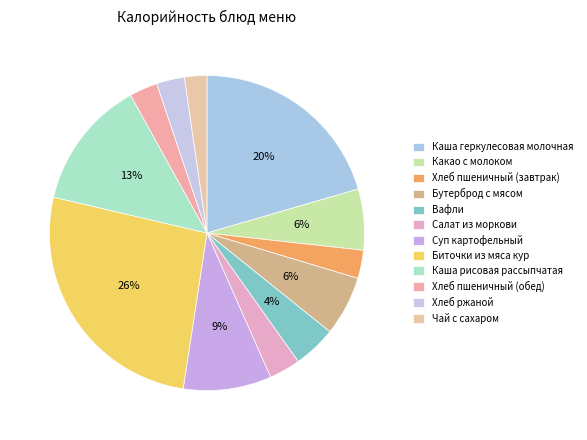

What percentage is NOT represented by Хлеб ржаной?

97.1%